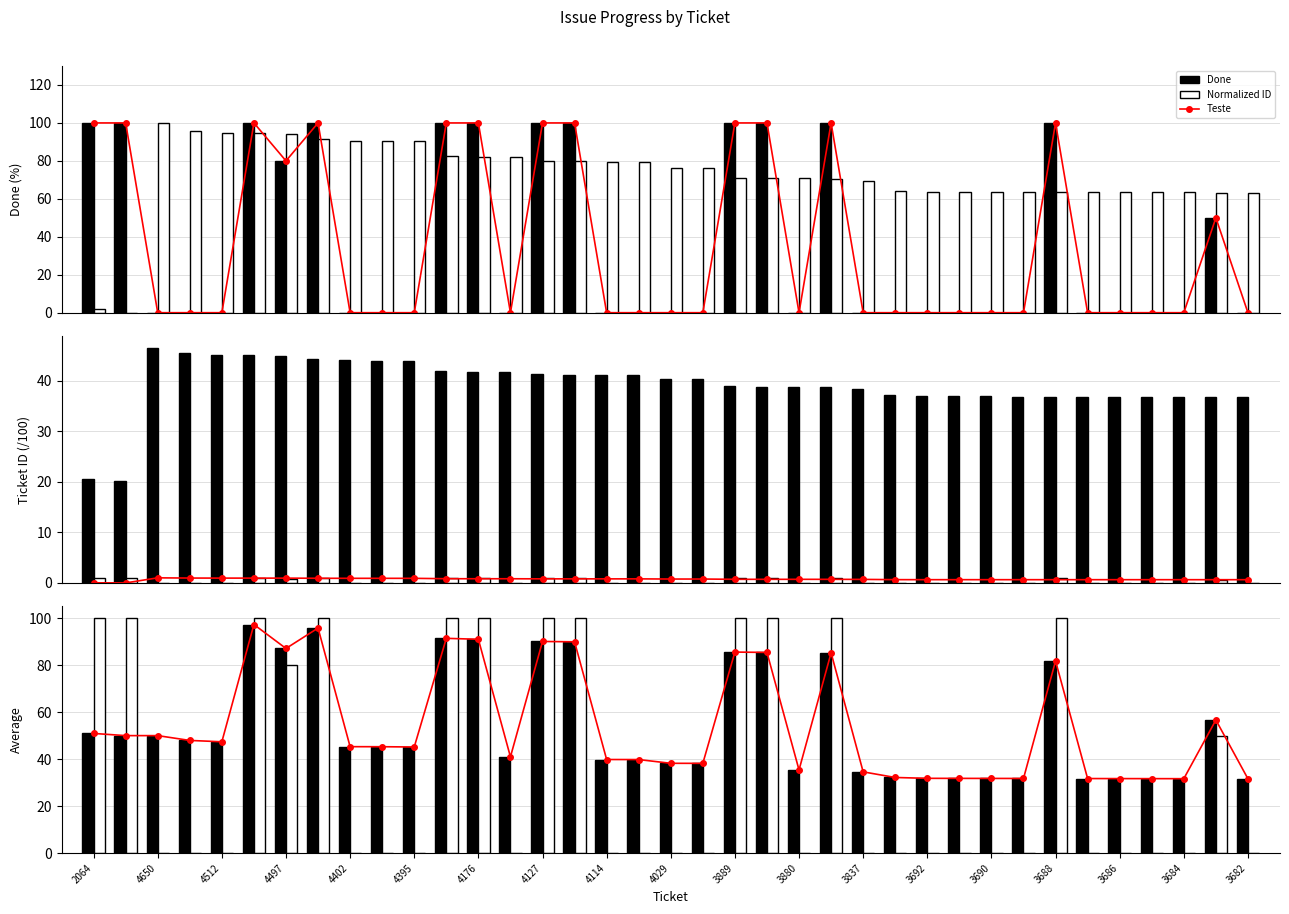

What is the value of the Done bar at the 32nd from the left?

31.7